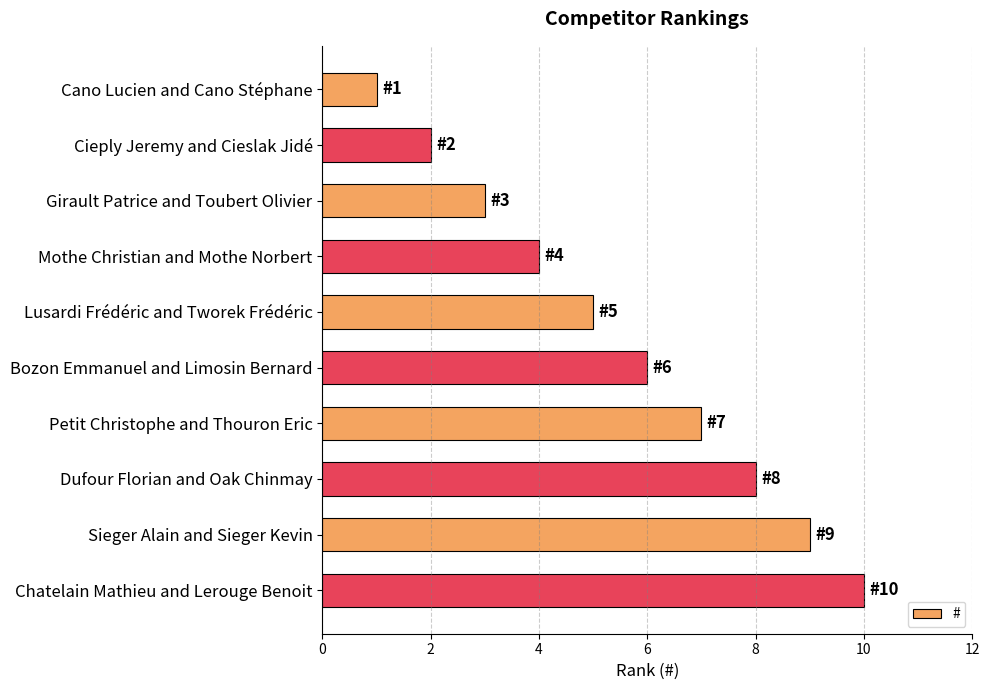

Does the chart contain stacked bars?

No